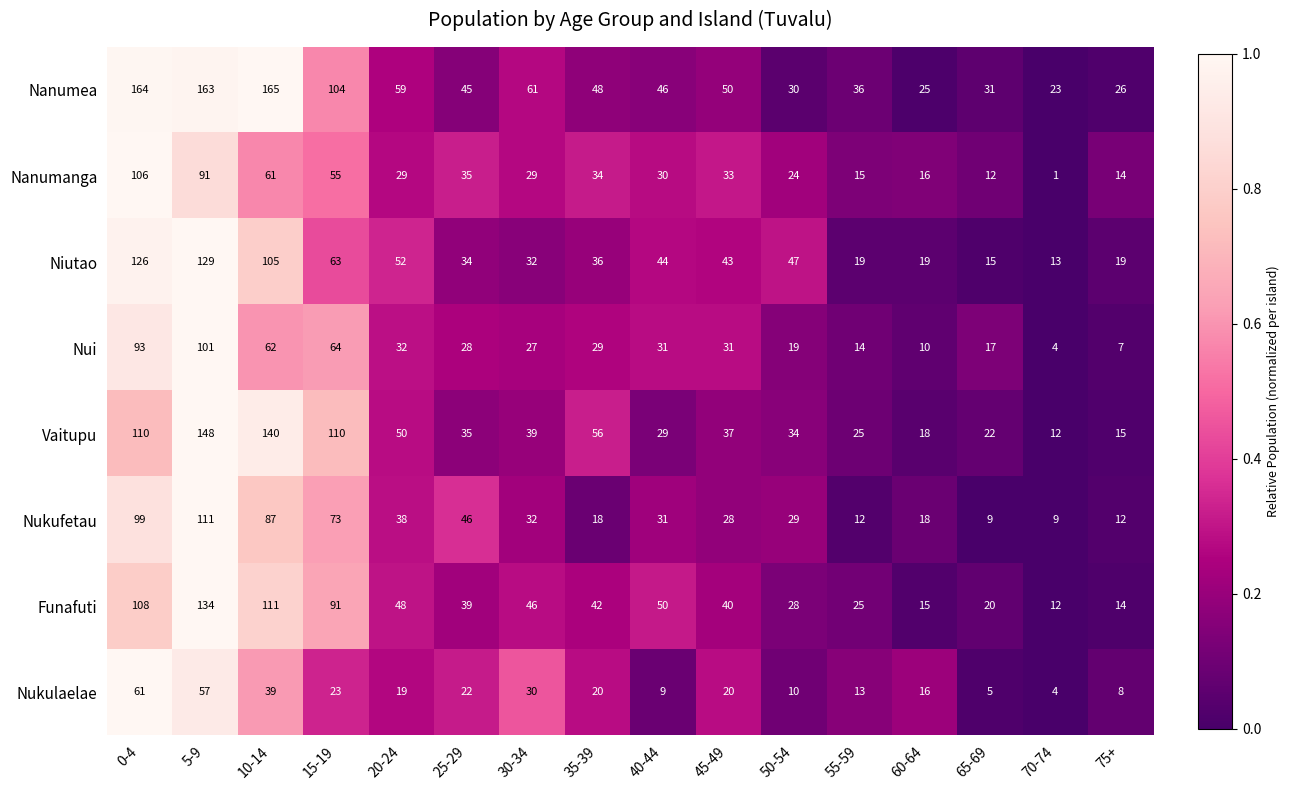

What is the maximum value for Nukulaelae?

61